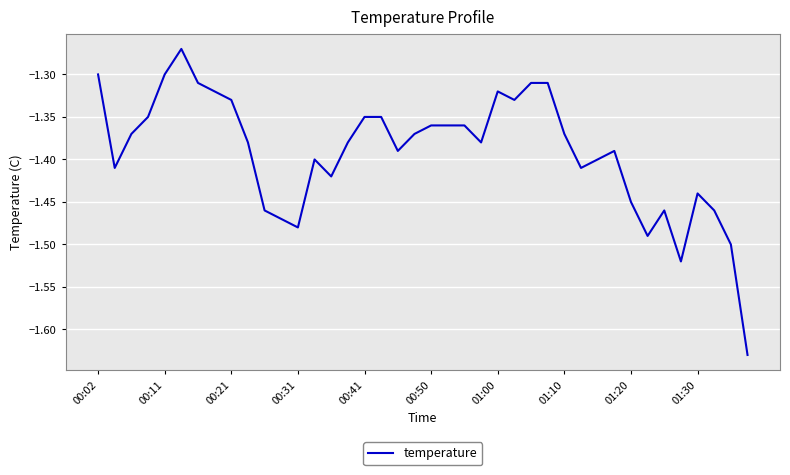

What is the difference between the maximum and minimum values?

0.4